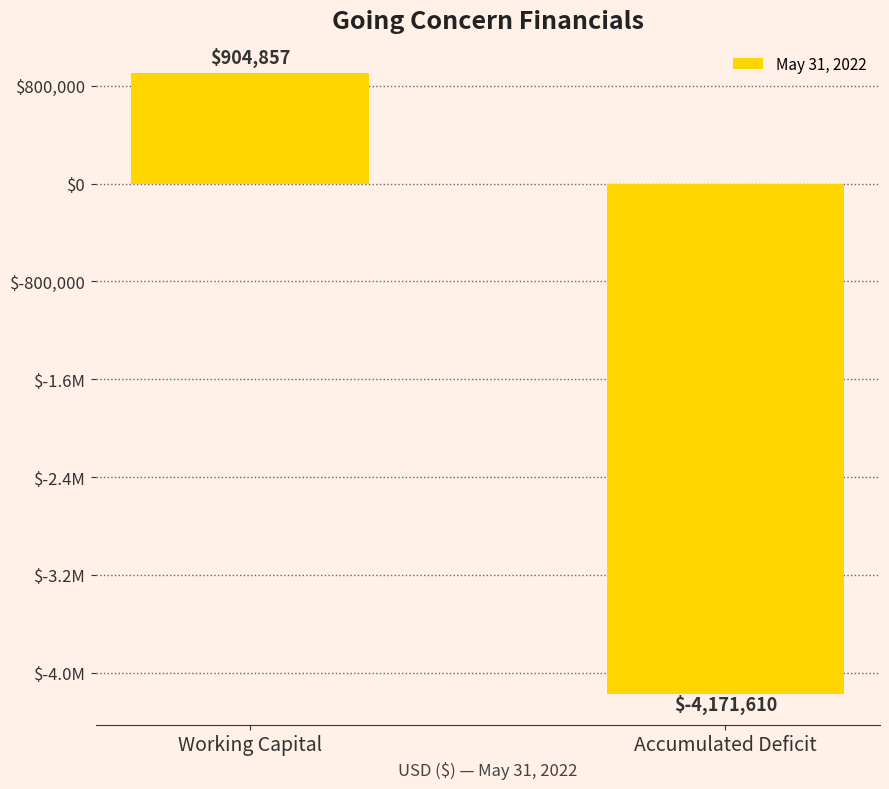

List the labels in order of value, largest first.

Working Capital, Accumulated Deficit